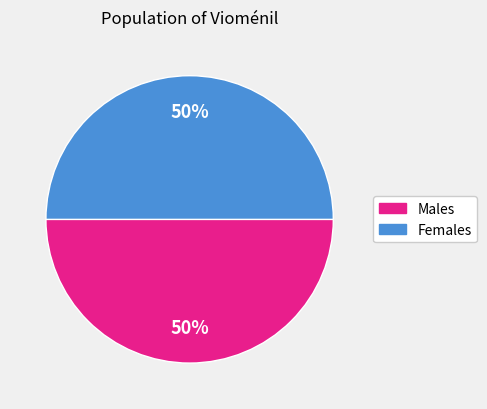

To the nearest percent, what is the average slice percentage?

50%